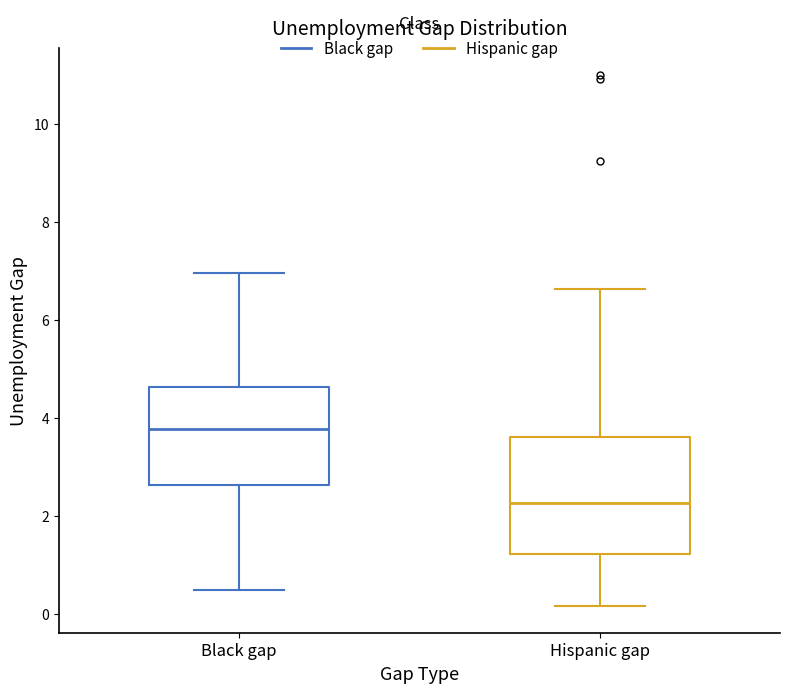

Which box's median line is the lowest?

Hispanic gap